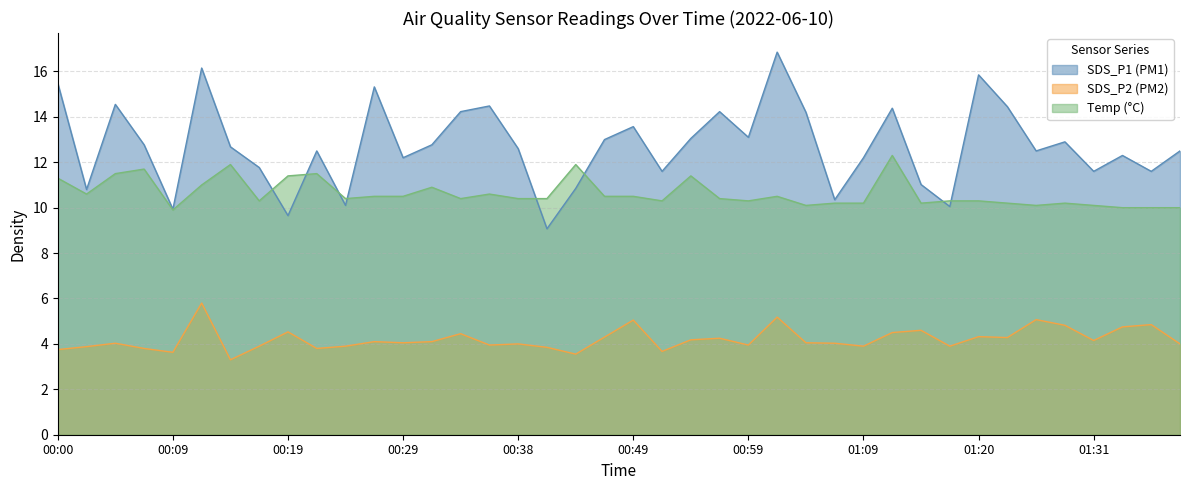

What is the sum of all SDS_P2 values?

168.2